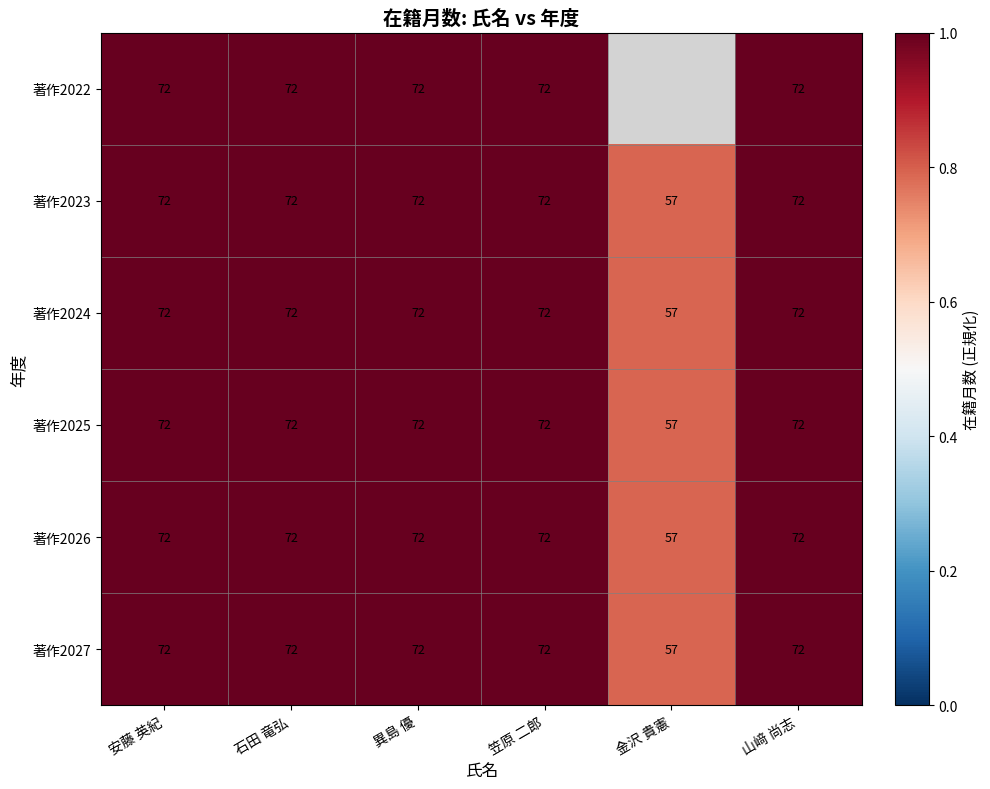

What is the difference between the 著作2026 values at 笠原 二郎 and 金沢 貴憲?

15